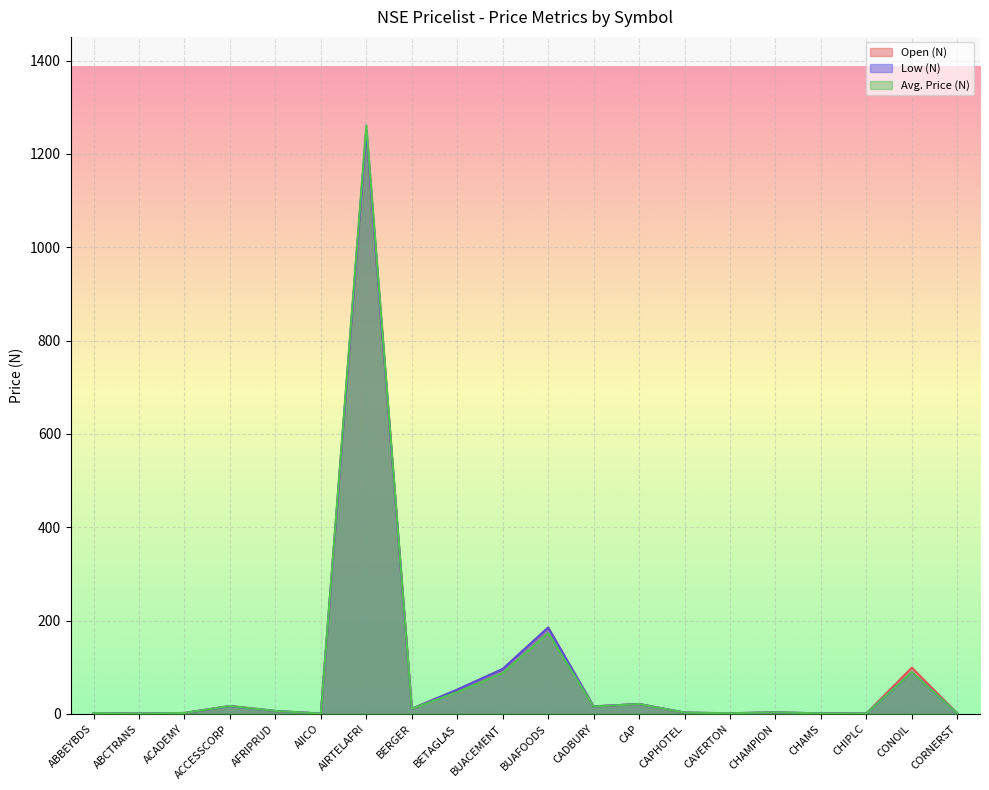

At which category does the chart reach its peak across all series?

AIRTELAFRI